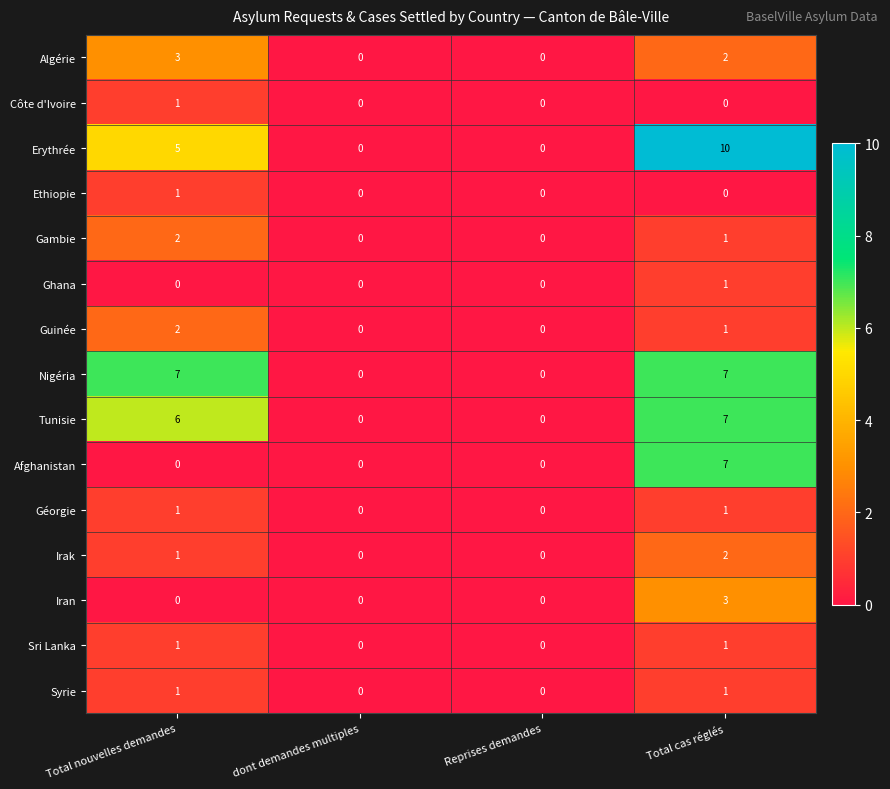

Which label corresponds to the largest value in the chart?

Total cas réglés